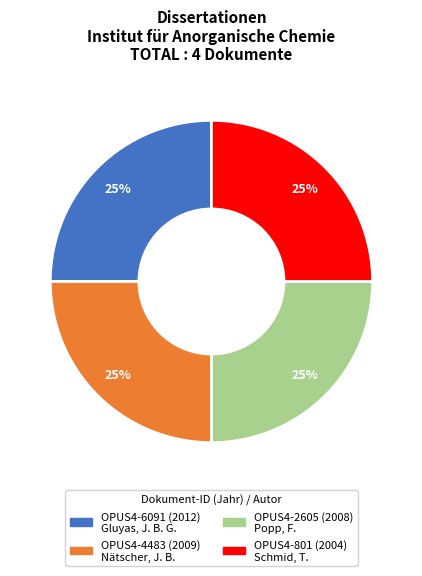

The OPUS4-4483 slice represents 25% of the pie. True or false?

True